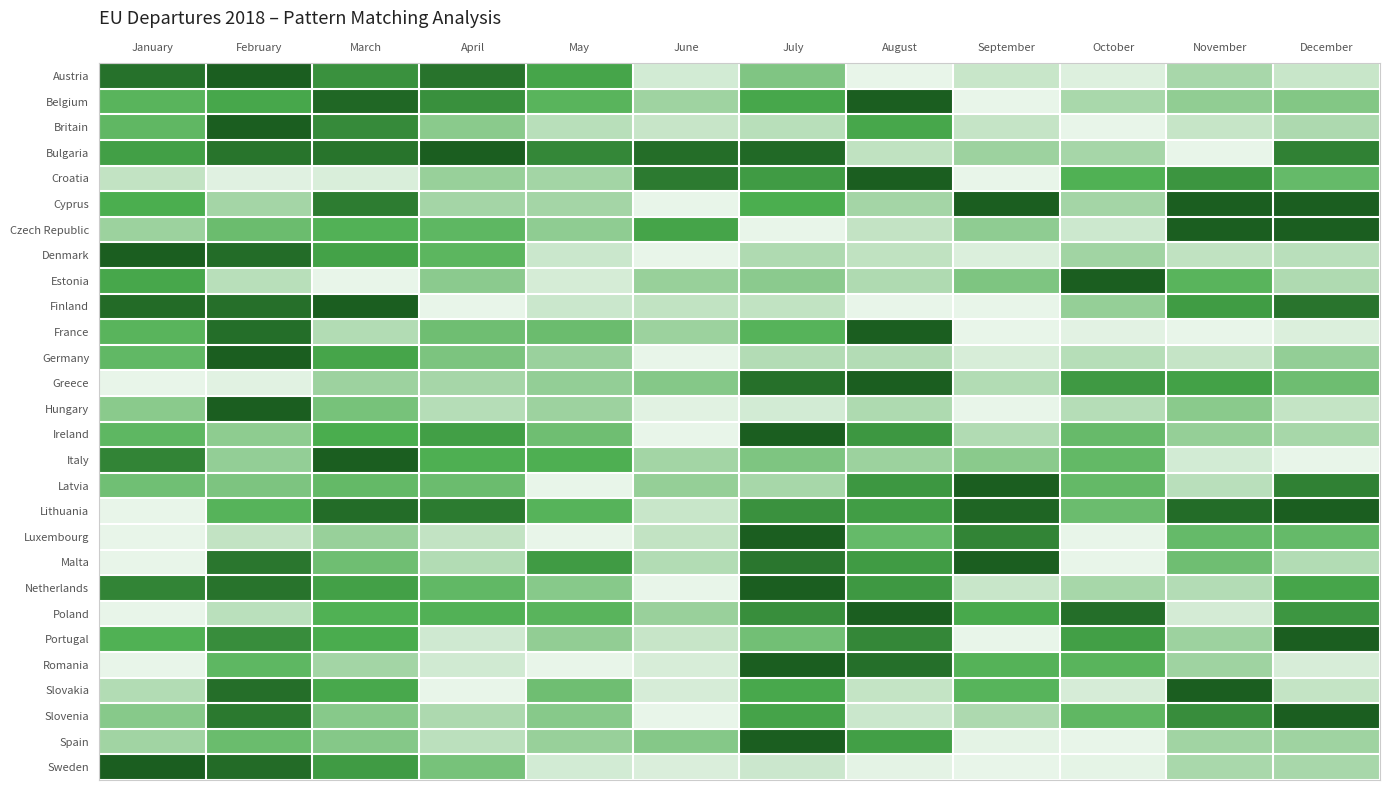

Reading right to left, transcribe all the data shown in this chart.

Austria: December=0.1	November=0.2	October=0.0	September=0.1	August=0.0	July=0.4	June=0.1	May=0.5	April=0.8	March=0.6	February=1.0	January=0.8
Belgium: December=0.3	November=0.3	October=0.2	September=0.0	August=1.0	July=0.5	June=0.3	May=0.5	April=0.7	March=0.9	February=0.5	January=0.5
Britain: December=0.2	November=0.1	October=0.0	September=0.1	August=0.5	July=0.2	June=0.1	May=0.2	April=0.3	March=0.7	February=1.0	January=0.4
Bulgaria: December=0.7	November=0.0	October=0.2	September=0.3	August=0.2	July=0.9	June=0.9	May=0.7	April=1.0	March=0.8	February=0.8	January=0.6
Croatia: December=0.4	November=0.6	October=0.5	September=0.0	August=1.0	July=0.6	June=0.8	May=0.3	April=0.3	March=0.1	February=0.0	January=0.1
Cyprus: December=1.0	November=1.0	October=0.2	September=1.0	August=0.2	July=0.5	June=0.0	May=0.2	April=0.2	March=0.8	February=0.2	January=0.5
Czech Republic: December=1.0	November=1.0	October=0.1	September=0.3	August=0.1	July=0.0	June=0.6	May=0.3	April=0.4	March=0.5	February=0.4	January=0.3
Denmark: December=0.2	November=0.1	October=0.3	September=0.0	August=0.1	July=0.2	June=0.0	May=0.1	April=0.5	March=0.6	February=0.9	January=1.0
Estonia: December=0.2	November=0.5	October=1.0	September=0.4	August=0.2	July=0.3	June=0.3	May=0.1	April=0.3	March=0.0	February=0.2	January=0.5
Finland: December=0.8	November=0.6	October=0.3	September=0.0	August=0.0	July=0.1	June=0.1	May=0.1	April=0.0	March=1.0	February=0.9	January=0.9
France: December=0.1	November=0.0	October=0.0	September=0.0	August=1.0	July=0.5	June=0.3	May=0.4	April=0.4	March=0.2	February=0.9	January=0.5
Germany: December=0.3	November=0.1	October=0.2	September=0.1	August=0.2	July=0.2	June=0.0	May=0.3	April=0.4	March=0.5	February=1.0	January=0.4
Greece: December=0.4	November=0.6	October=0.6	September=0.2	August=1.0	July=0.9	June=0.3	May=0.3	April=0.2	March=0.3	February=0.0	January=0.0
Hungary: December=0.1	November=0.3	October=0.2	September=0.0	August=0.2	July=0.1	June=0.0	May=0.3	April=0.2	March=0.4	February=1.0	January=0.3
Ireland: December=0.2	November=0.3	October=0.4	September=0.2	August=0.6	July=1.0	June=0.0	May=0.4	April=0.6	March=0.5	February=0.3	January=0.4
Italy: December=0.0	November=0.1	October=0.4	September=0.3	August=0.3	July=0.4	June=0.3	May=0.5	April=0.5	March=1.0	February=0.3	January=0.7
Latvia: December=0.7	November=0.2	October=0.4	September=1.0	August=0.6	July=0.2	June=0.3	May=0.0	April=0.4	March=0.4	February=0.4	January=0.4
Lithuania: December=1.0	November=0.9	October=0.4	September=0.9	August=0.6	July=0.6	June=0.1	May=0.5	April=0.8	March=0.9	February=0.5	January=0.0
Luxembourg: December=0.4	November=0.4	October=0.0	September=0.7	August=0.4	July=1.0	June=0.1	May=0.0	April=0.1	March=0.3	February=0.1	January=0.0
Malta: December=0.2	November=0.4	October=0.0	September=1.0	August=0.6	July=0.8	June=0.2	May=0.6	April=0.2	March=0.4	February=0.8	January=0.0
Netherlands: December=0.5	November=0.2	October=0.2	September=0.1	August=0.6	July=1.0	June=0.0	May=0.3	April=0.4	March=0.6	February=0.8	January=0.7
Poland: December=0.6	November=0.1	October=0.9	September=0.5	August=1.0	July=0.7	June=0.3	May=0.5	April=0.5	March=0.5	February=0.2	January=0.0
Portugal: December=1.0	November=0.3	October=0.6	September=0.0	August=0.7	July=0.4	June=0.1	May=0.3	April=0.1	March=0.5	February=0.7	January=0.5
Romania: December=0.1	November=0.3	October=0.5	September=0.5	August=0.9	July=1.0	June=0.1	May=0.0	April=0.1	March=0.3	February=0.4	January=0.0
Slovakia: December=0.1	November=1.0	October=0.1	September=0.5	August=0.1	July=0.5	June=0.1	May=0.4	April=0.0	March=0.5	February=0.9	January=0.2
Slovenia: December=1.0	November=0.7	October=0.4	September=0.2	August=0.1	July=0.6	June=0.0	May=0.3	April=0.2	March=0.3	February=0.8	January=0.3
Spain: December=0.3	November=0.3	October=0.0	September=0.0	August=0.6	July=1.0	June=0.3	May=0.3	April=0.2	March=0.3	February=0.4	January=0.3
Sweden: December=0.2	November=0.2	October=0.0	September=0.0	August=0.0	July=0.1	June=0.1	May=0.1	April=0.4	March=0.6	February=0.9	January=1.0